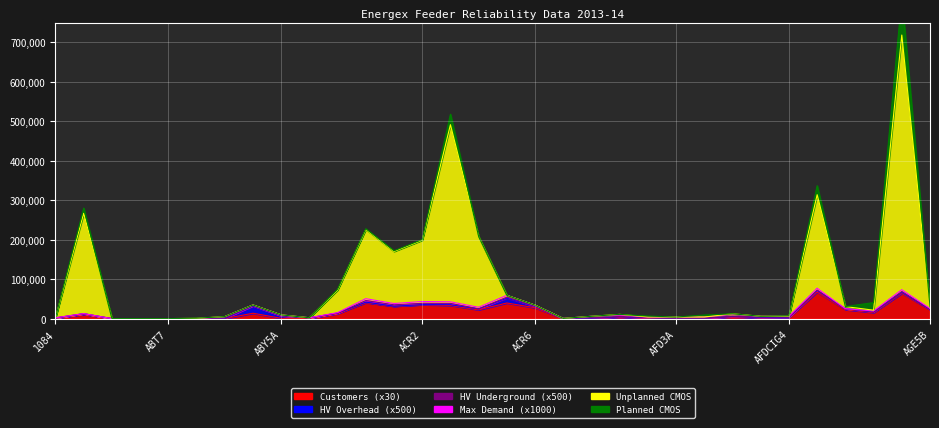

Does the chart display data point markers on the line(s)?

No